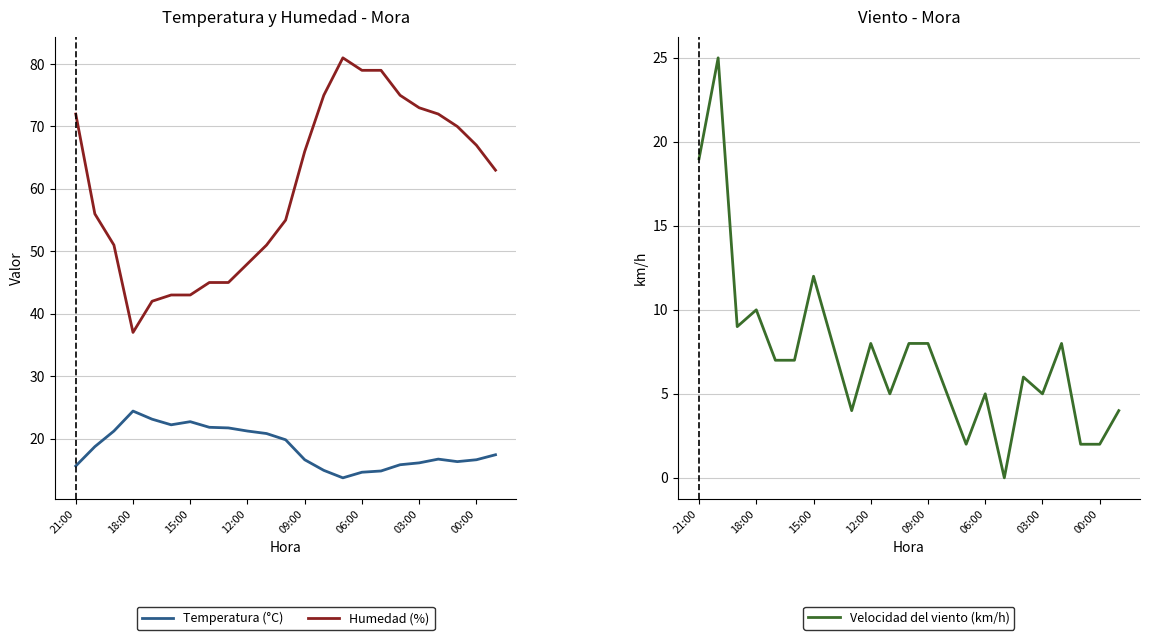

The value of Humedad (%) at 03:00 is 124.4. True or false?

False